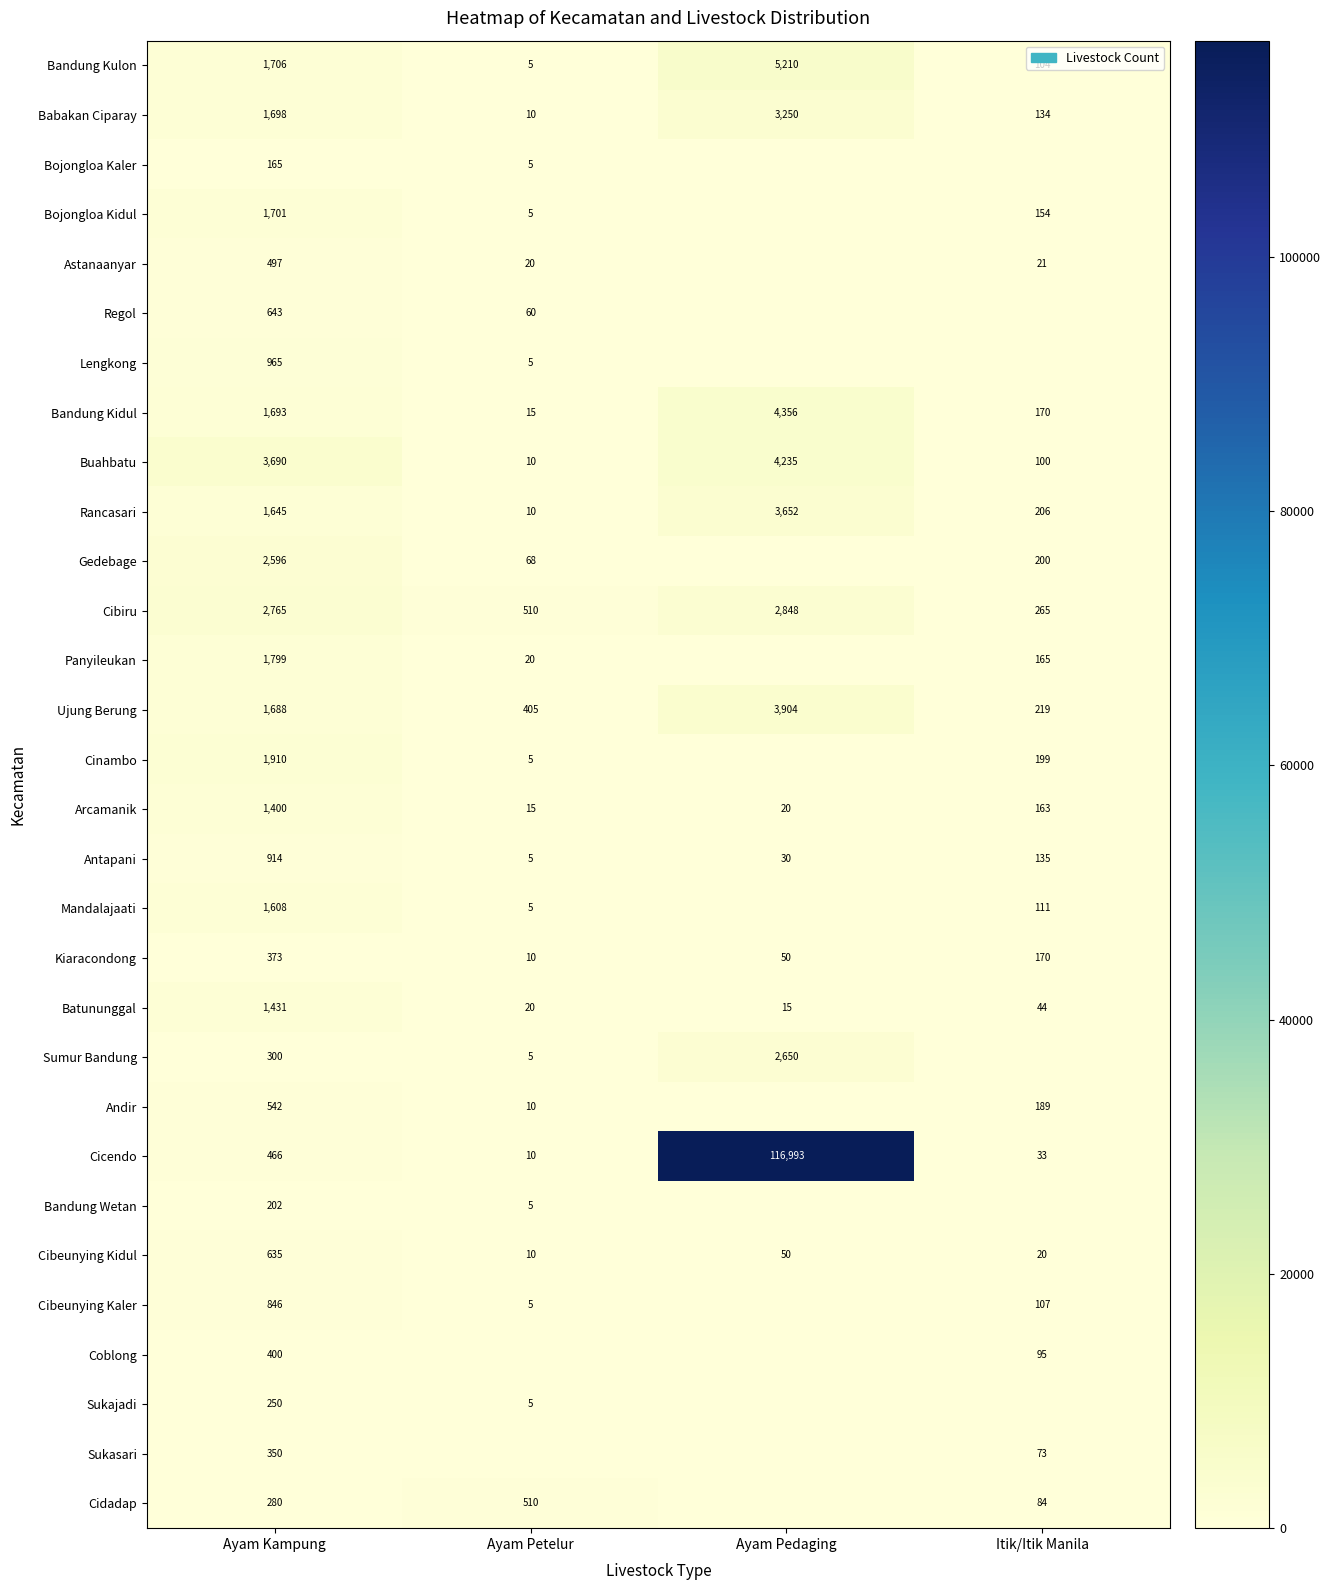

At which category does the chart reach its minimum across all series?

Ayam Pedaging